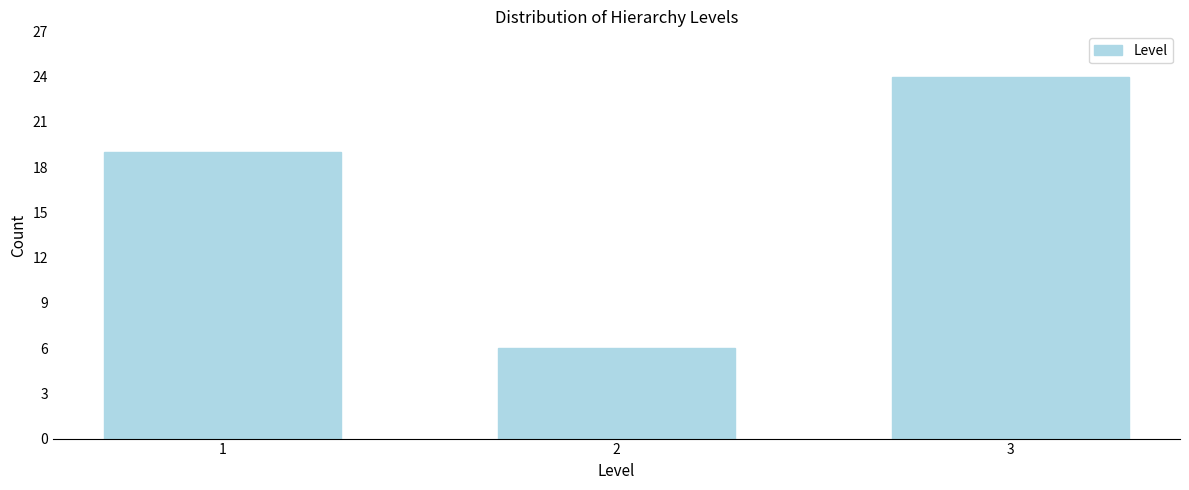

Reading left to right, transcribe all the data shown in this chart.

19	6	24